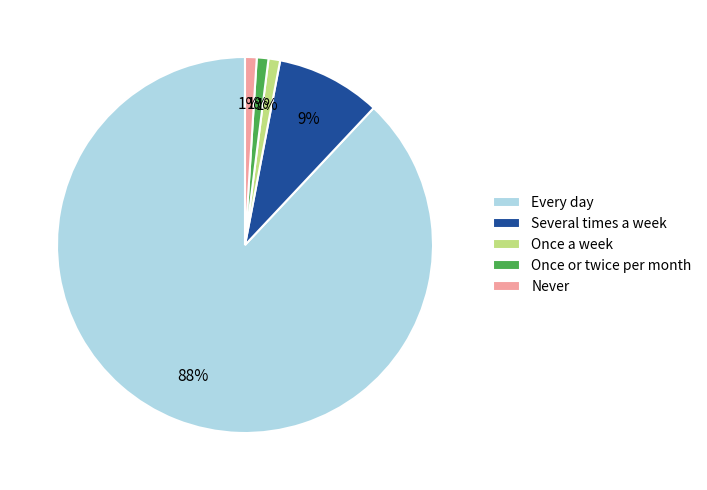

Between Several times a week and Once or twice per month, which is larger?

Several times a week